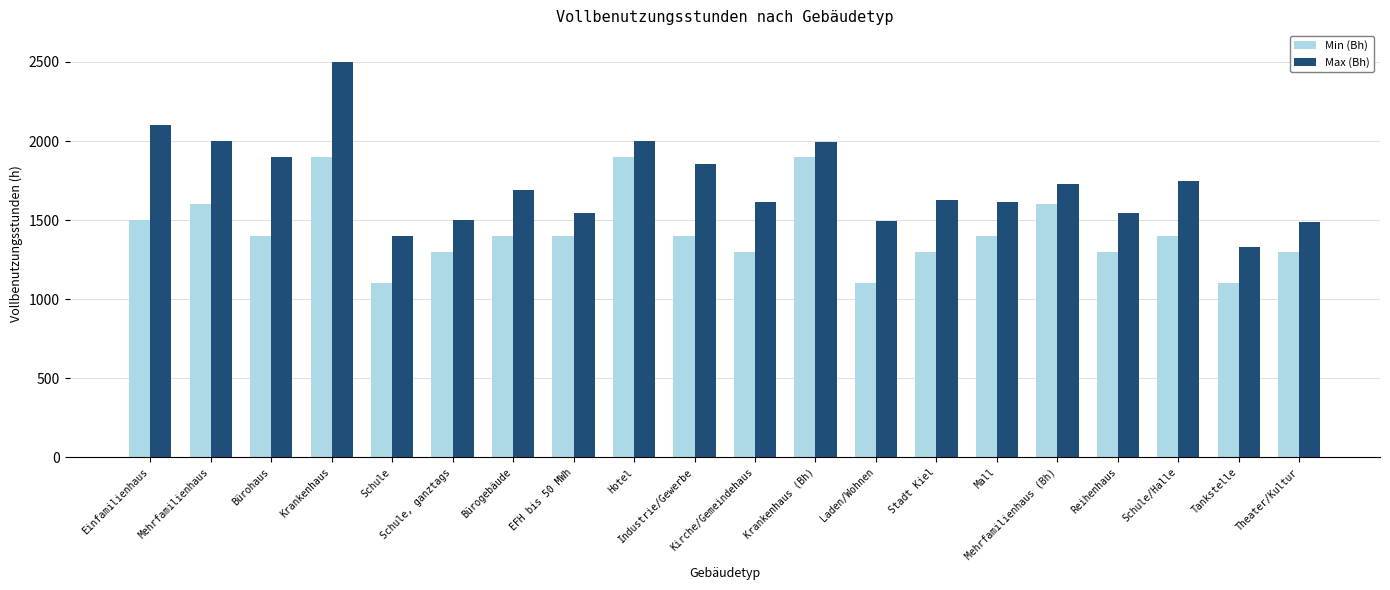

How many categories are shown in the chart?

20